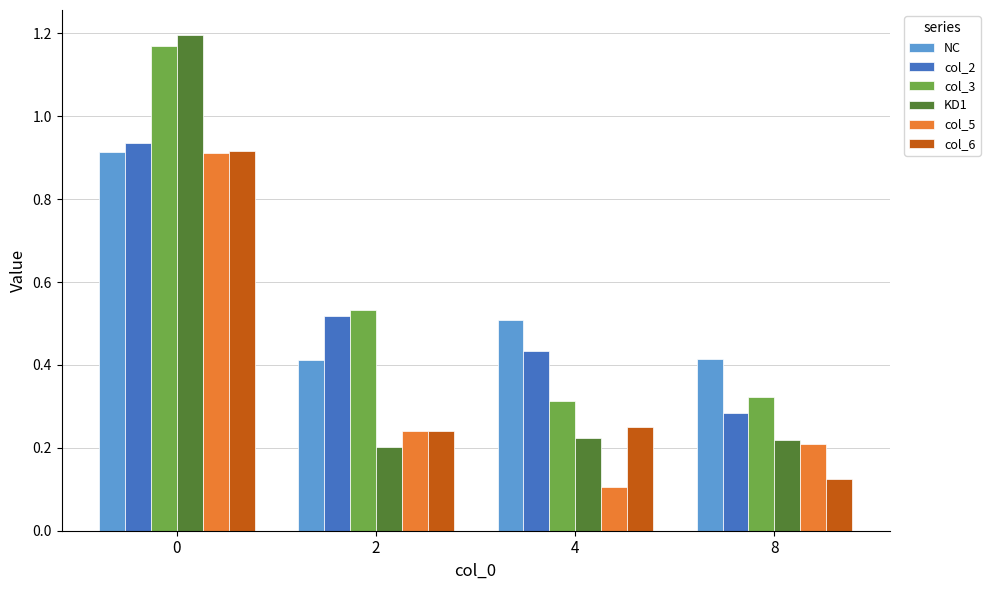

Are the bars horizontal?

No